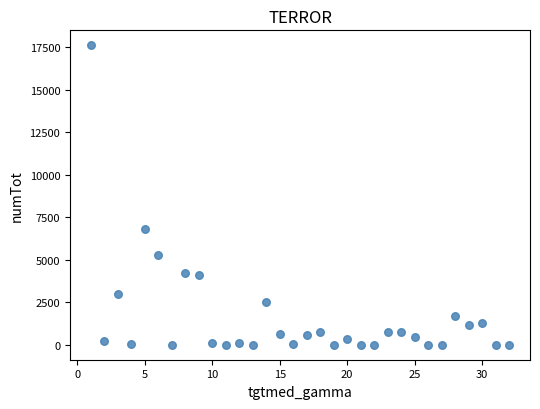

What Y value in the scatter plot is closest to 8807?

6797.9